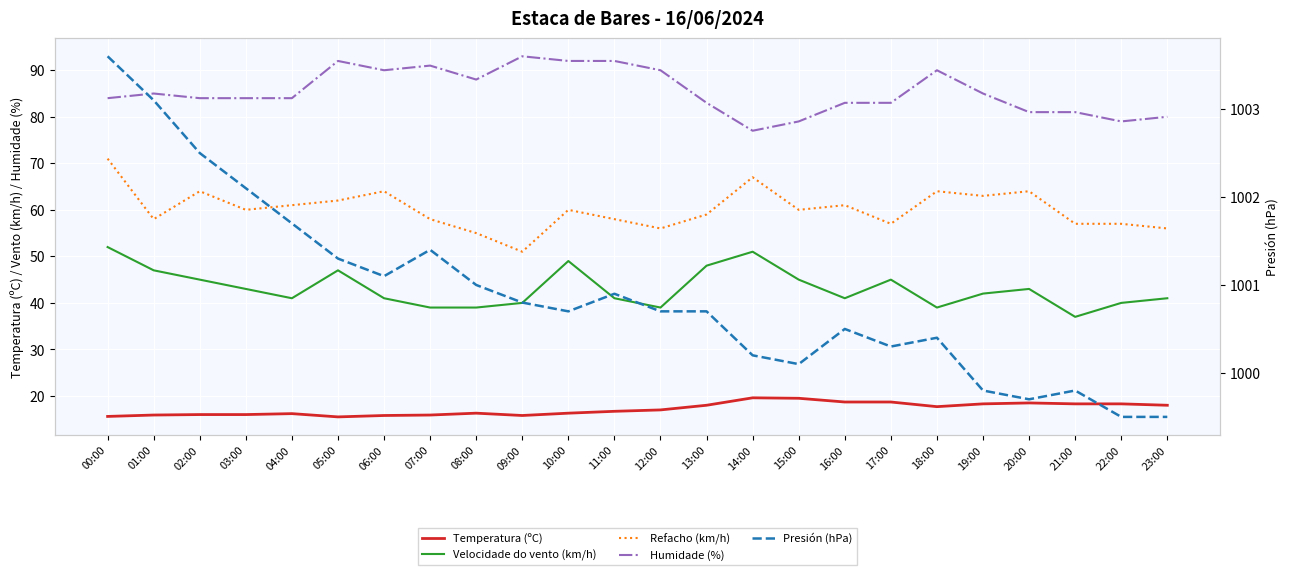

Where does the Refacho (km/h) series first go above 60?

00:00